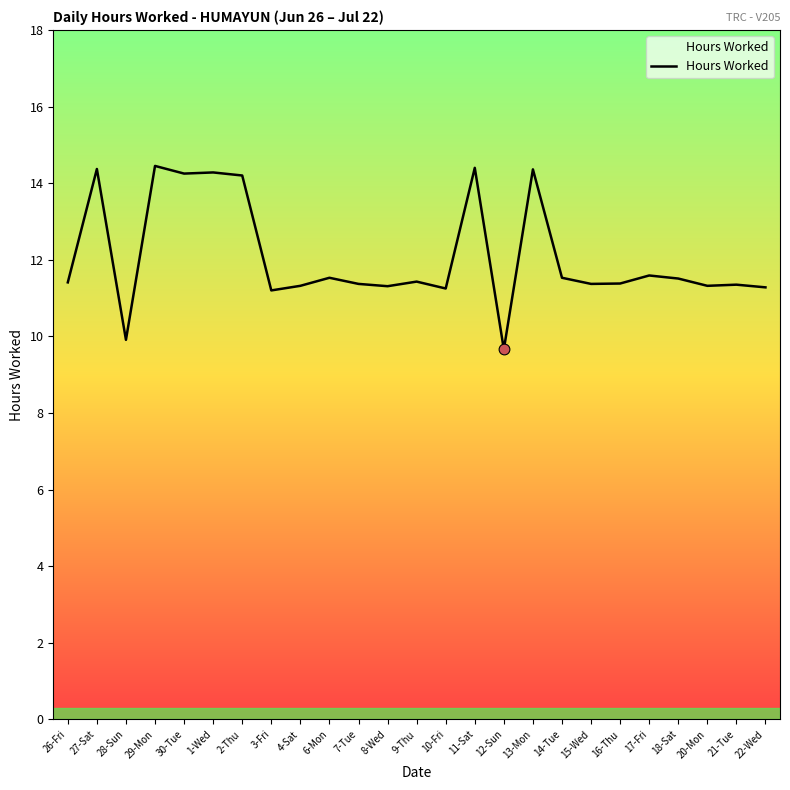

What is the change in value from 29-Mon to 10-Fri?

-3.2